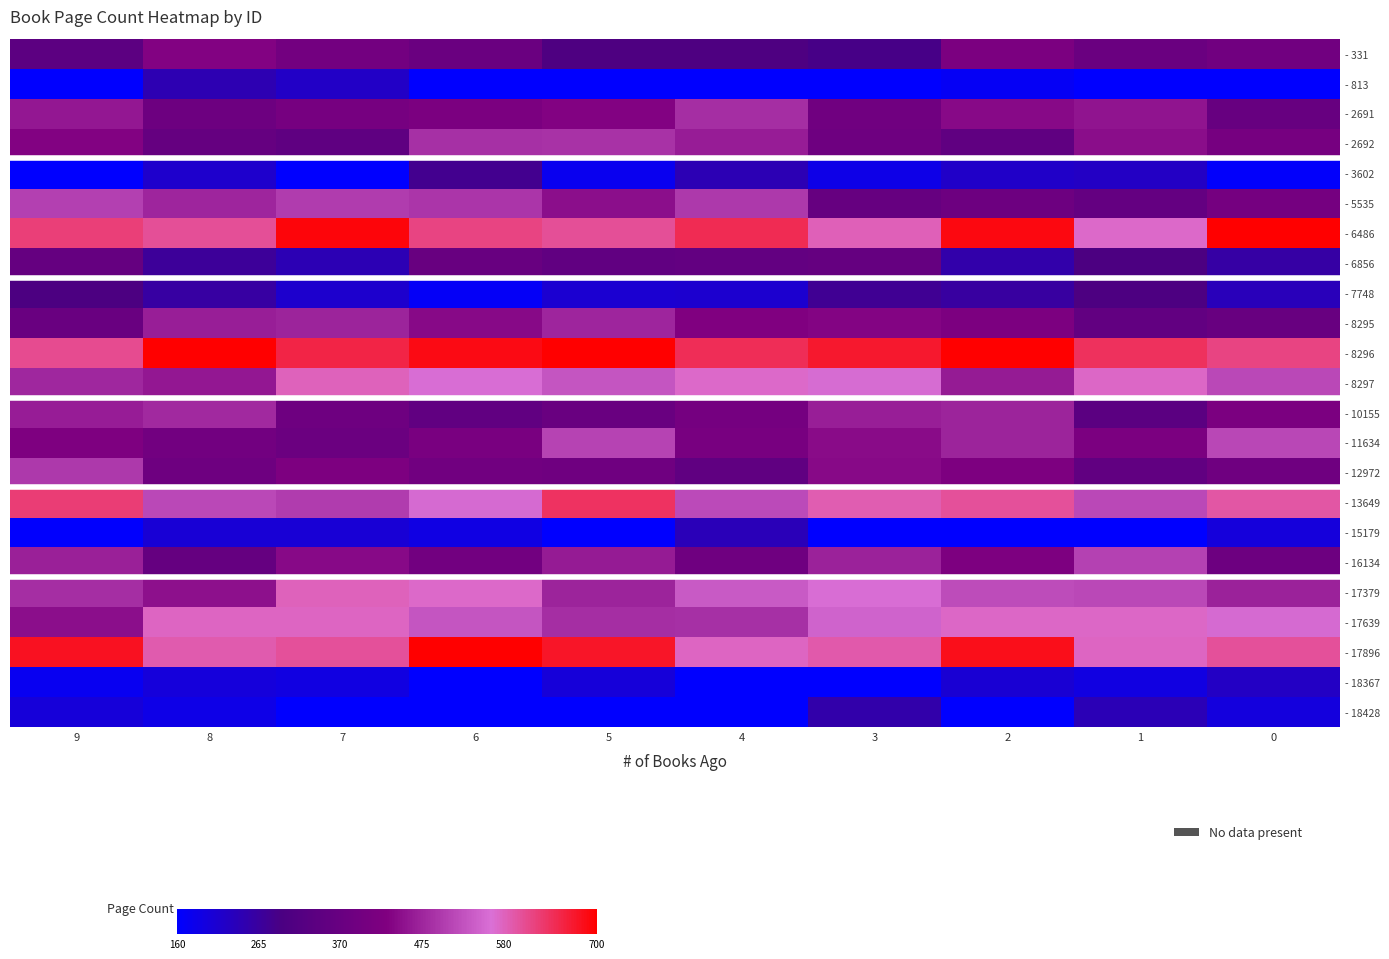

At which category is the sum across all series the highest?

6